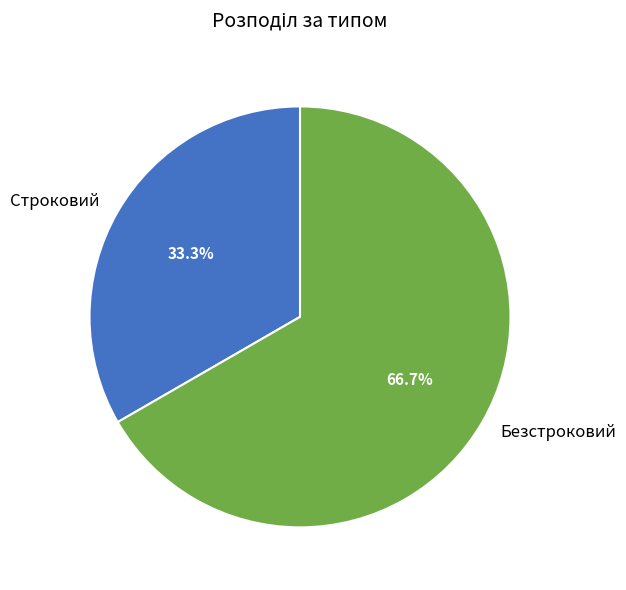

Do Строковий and Безстроковий together represent more than half of the pie?

Yes